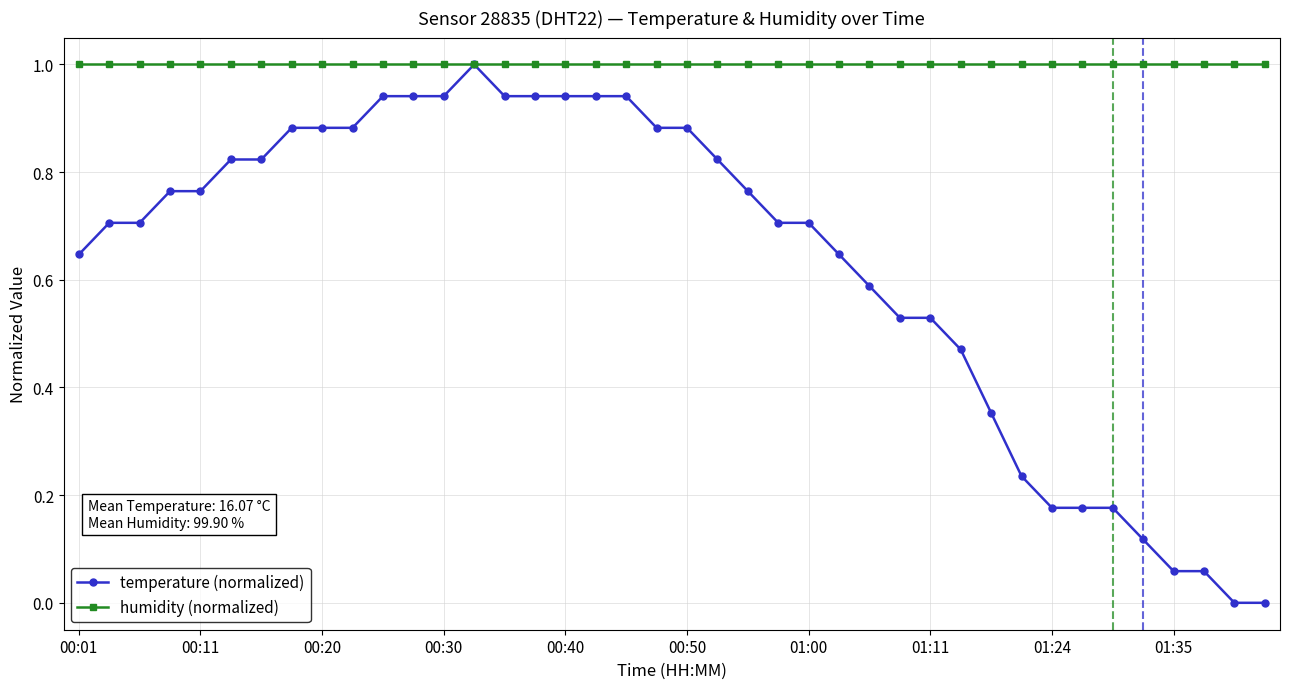

Rank the series by their average value, from highest to lowest.

humidity (normalized), temperature (normalized)